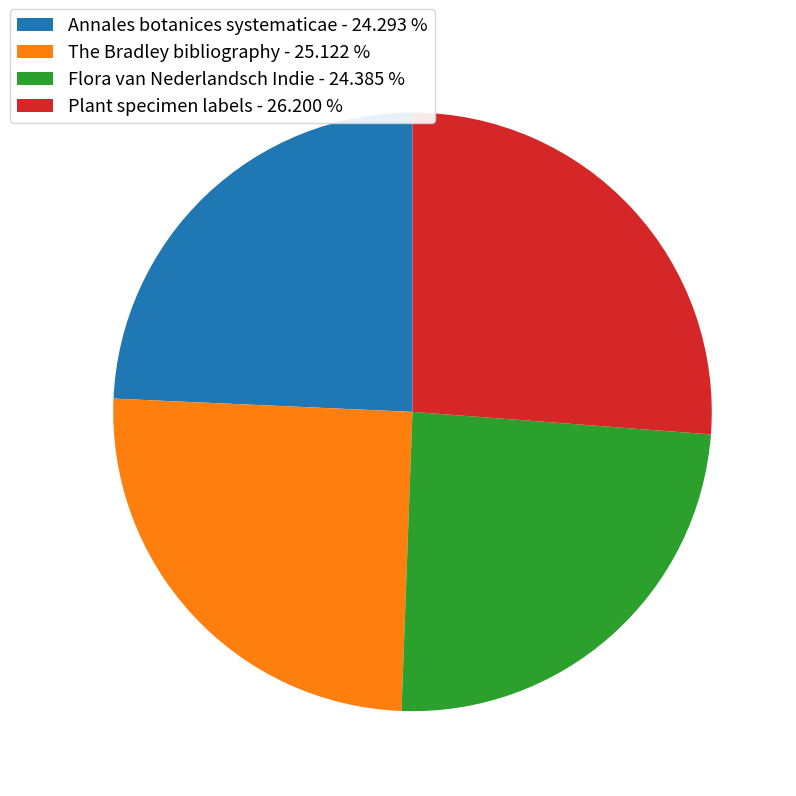

Count the number of slices in the pie.

4